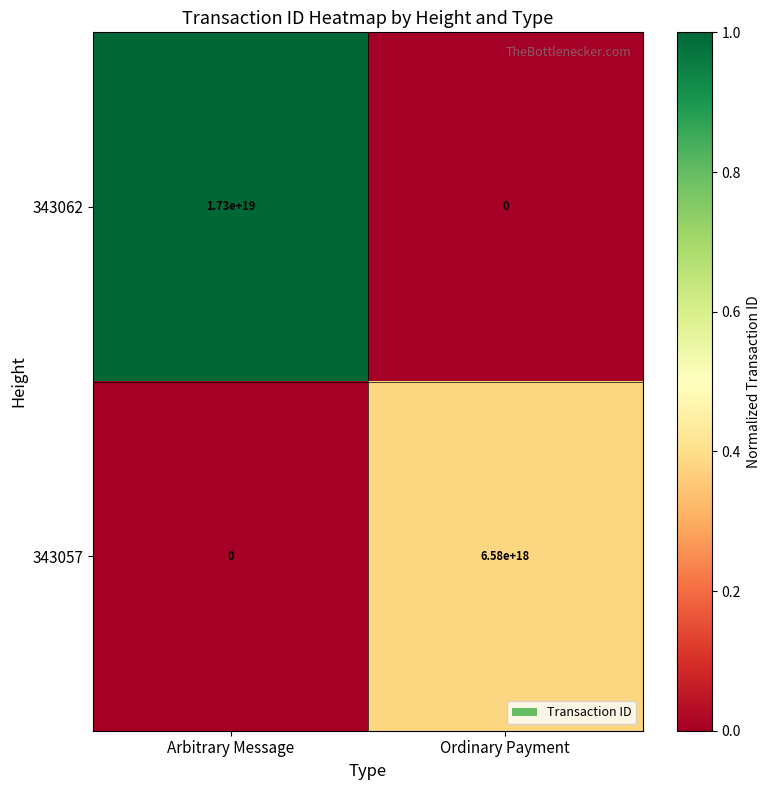

List the series in order of their peak value, lowest first.

343057, 343062